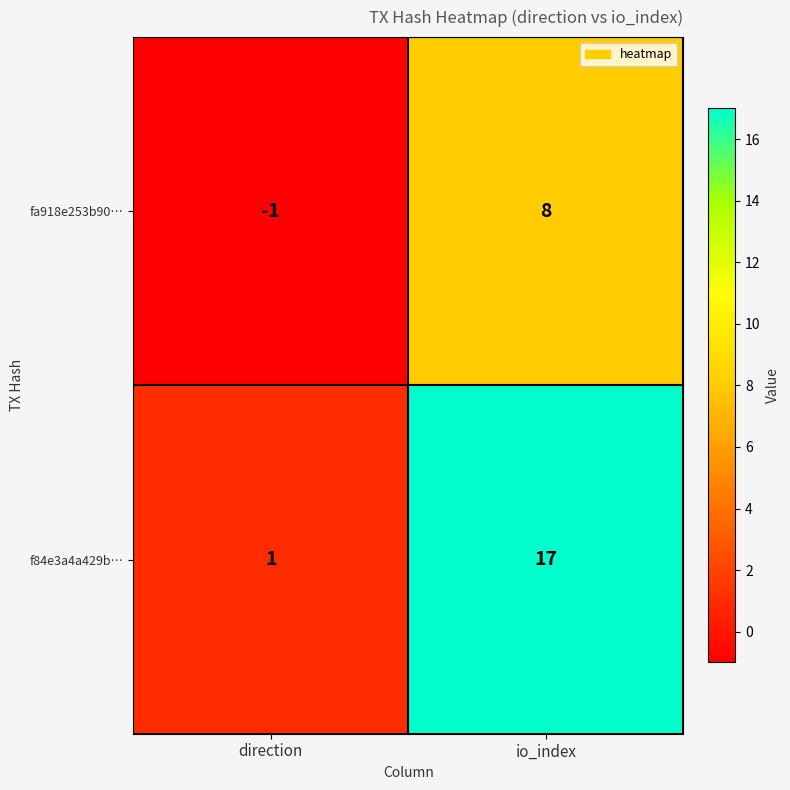

Reading left to right, transcribe all the data shown in this chart.

fa918e253b90…: -1	8
f84e3a4a429b…: 1	17